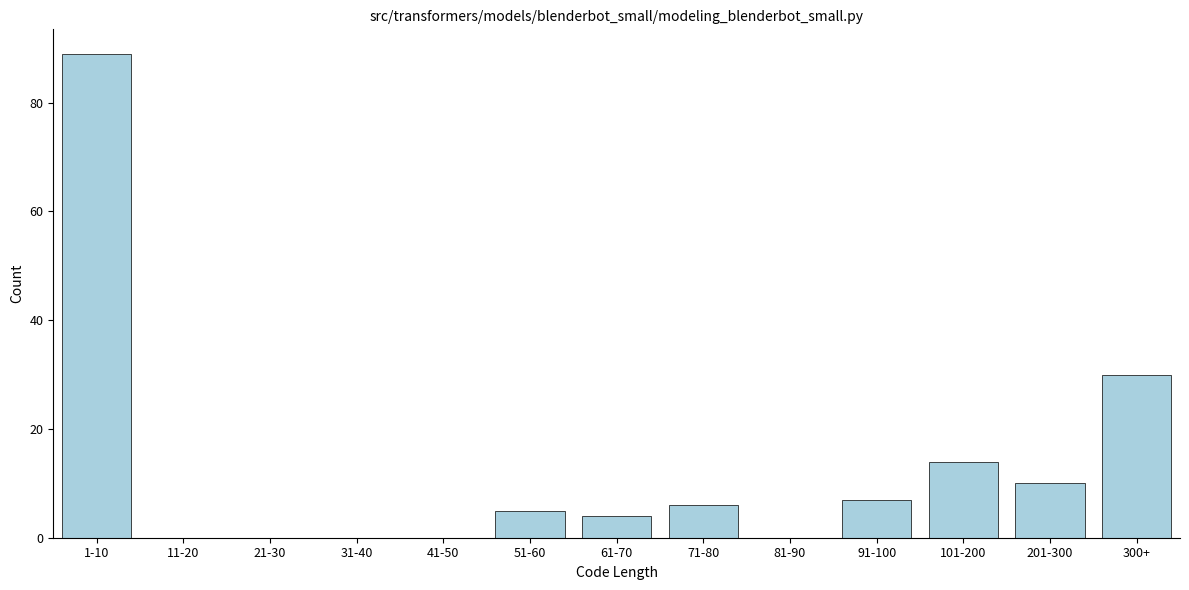

Reading left to right, transcribe all the data shown in this chart.

1-10=89	11-20=0	21-30=0	31-40=0	41-50=0	51-60=5	61-70=4	71-80=6	81-90=0	91-100=7	101-200=14	201-300=10	300+=30